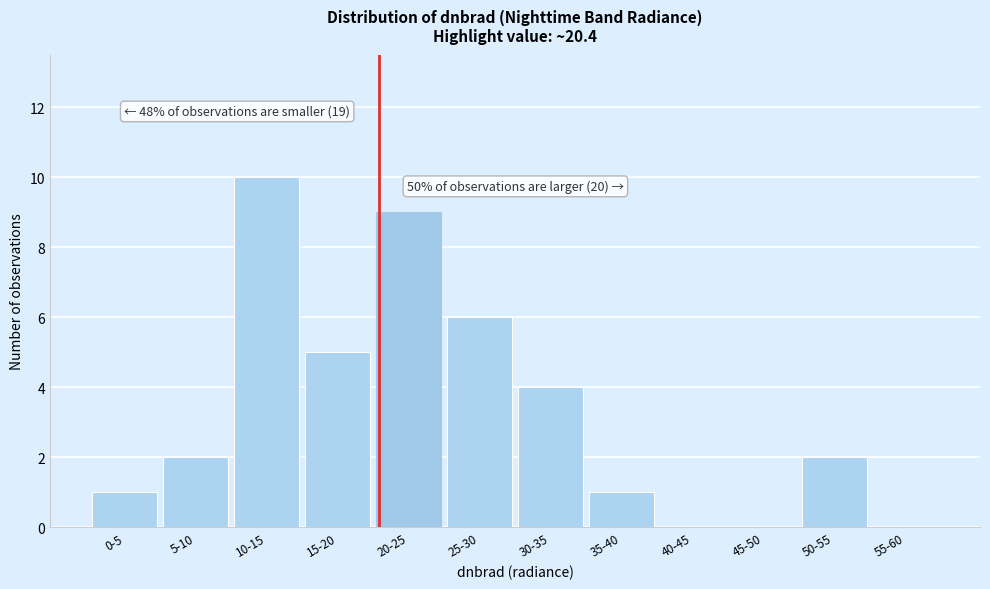

Reading left to right, transcribe all the data shown in this chart.

0-5=1	5-10=2	10-15=10	15-20=5	20-25=9	25-30=6	30-35=4	35-40=1	40-45=0	45-50=0	50-55=2	55-60=0